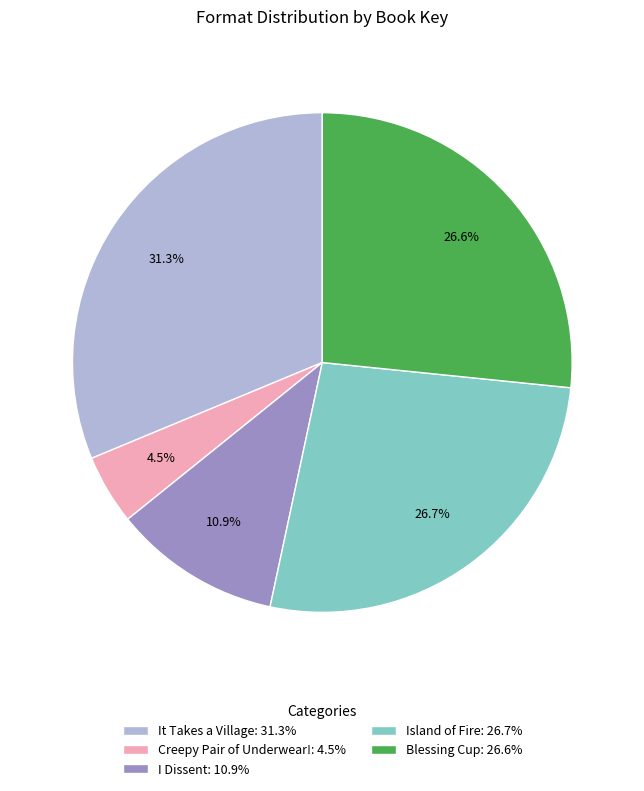

What percentage is the I Dissent slice, to the nearest percent?

11%